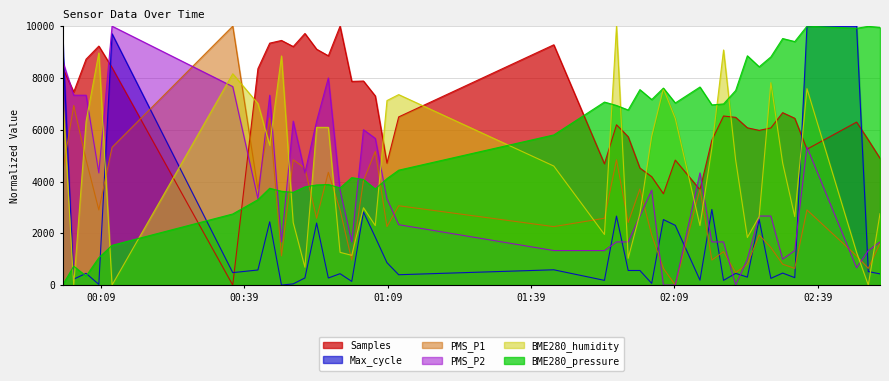

Reading left to right, transcribe all the data shown in this chart.

Samples: 2022/02/01 00:01:00=8391.7	2022/02/01 00:03:20=7460.5	2022/02/01 00:05:55=8726.6	2022/02/01 00:08:35=9230.8	2022/02/01 00:11:21=8398.3	2022/02/01 00:36:36=0.0	2022/02/01 00:41:52=8357.8	2022/02/01 00:44:20=9344.8	2022/02/01 00:46:48=9448.9	2022/02/01 00:49:15=9212.9	2022/02/01 00:51:42=9717.6	2022/02/01 00:54:09=9109.7	2022/02/01 00:56:36=8856.1	2022/02/01 00:59:03=10000.0	2022/02/01 01:01:30=7867.0	2022/02/01 01:03:57=7881.7	2022/02/01 01:06:25=7305.6	2022/02/01 01:08:52=4708.8	2022/02/01 01:11:19=6495.7	2022/02/01 01:43:46=9280.9	2022/02/01 01:54:22=4683.5	2022/02/01 01:56:53=6192.2	2022/02/01 01:59:20=5728.5	2022/02/01 02:01:47=4520.2	2022/02/01 02:04:15=4185.7	2022/02/01 02:06:42=3528.2	2022/02/01 02:09:11=4827.8	2022/02/01 02:14:21=3681.7	2022/02/01 02:16:50=5594.5	2022/02/01 02:19:17=6530.6	2022/02/01 02:21:49=6478.3	2022/02/01 02:24:16=6074.1	2022/02/01 02:26:44=5975.9	2022/02/01 02:29:11=6070.0	2022/02/01 02:31:39=6658.7	2022/02/01 02:34:11=6441.8	2022/02/01 02:36:44=5247.5	2022/02/01 02:47:07=6295.0	2022/02/01 02:49:34=5606.4	2022/02/01 02:52:01=4898.5
Max_cycle: 2022/02/01 00:01:00=9554.8	2022/02/01 00:03:20=229.7	2022/02/01 00:05:55=453.1	2022/02/01 00:08:35=26.6	2022/02/01 00:11:21=9706.3	2022/02/01 00:36:36=481.2	2022/02/01 00:41:52=582.7	2022/02/01 00:44:20=2443.4	2022/02/01 00:46:48=0.0	2022/02/01 00:49:15=46.9	2022/02/01 00:51:42=275.0	2022/02/01 00:54:09=2394.9	2022/02/01 00:56:36=273.4	2022/02/01 00:59:03=440.6	2022/02/01 01:01:30=142.2	2022/02/01 01:03:57=2823.0	2022/02/01 01:06:25=1851.3	2022/02/01 01:08:52=865.5	2022/02/01 01:11:19=399.9	2022/02/01 01:43:46=590.5	2022/02/01 01:54:22=182.8	2022/02/01 01:56:53=2663.6	2022/02/01 01:59:20=564.0	2022/02/01 02:01:47=564.0	2022/02/01 02:04:15=65.6	2022/02/01 02:06:42=2530.9	2022/02/01 02:09:11=2307.5	2022/02/01 02:14:21=190.6	2022/02/01 02:16:50=2919.9	2022/02/01 02:19:17=182.8	2022/02/01 02:21:49=453.1	2022/02/01 02:24:16=307.8	2022/02/01 02:26:44=2535.5	2022/02/01 02:29:11=259.3	2022/02/01 02:31:39=464.0	2022/02/01 02:34:11=287.5	2022/02/01 02:36:44=9989.1	2022/02/01 02:47:07=10000.0	2022/02/01 02:49:34=521.8	2022/02/01 02:52:01=432.7
PMS_P1: 2022/02/01 00:01:00=4354.8	2022/02/01 00:03:20=6935.5	2022/02/01 00:05:55=4838.7	2022/02/01 00:08:35=2903.2	2022/02/01 00:11:21=5322.6	2022/02/01 00:36:36=10000.0	2022/02/01 00:41:52=3709.7	2022/02/01 00:44:20=6451.6	2022/02/01 00:46:48=1129.0	2022/02/01 00:49:15=4838.7	2022/02/01 00:51:42=4516.1	2022/02/01 00:54:09=2580.6	2022/02/01 00:56:36=4354.8	2022/02/01 00:59:03=2903.2	2022/02/01 01:01:30=967.7	2022/02/01 01:03:57=4032.3	2022/02/01 01:06:25=5161.3	2022/02/01 01:08:52=2258.1	2022/02/01 01:11:19=3064.5	2022/02/01 01:43:46=2258.1	2022/02/01 01:54:22=2580.6	2022/02/01 01:56:53=4838.7	2022/02/01 01:59:20=2419.4	2022/02/01 02:01:47=3709.7	2022/02/01 02:04:15=1935.5	2022/02/01 02:06:42=645.2	2022/02/01 02:09:11=0.0	2022/02/01 02:14:21=3709.7	2022/02/01 02:16:50=967.7	2022/02/01 02:19:17=1290.3	2022/02/01 02:21:49=483.9	2022/02/01 02:24:16=806.5	2022/02/01 02:26:44=1935.5	2022/02/01 02:29:11=1451.6	2022/02/01 02:31:39=806.5	2022/02/01 02:34:11=645.2	2022/02/01 02:36:44=2903.2	2022/02/01 02:47:07=1129.0	2022/02/01 02:49:34=645.2	2022/02/01 02:52:01=1612.9
PMS_P2: 2022/02/01 00:01:00=8666.7	2022/02/01 00:03:20=7333.3	2022/02/01 00:05:55=7333.3	2022/02/01 00:08:35=4333.3	2022/02/01 00:11:21=10000.0	2022/02/01 00:36:36=7666.7	2022/02/01 00:41:52=3333.3	2022/02/01 00:44:20=7333.3	2022/02/01 00:46:48=1666.7	2022/02/01 00:49:15=6333.3	2022/02/01 00:51:42=4333.3	2022/02/01 00:54:09=6333.3	2022/02/01 00:56:36=8000.0	2022/02/01 00:59:03=3666.7	2022/02/01 01:01:30=1666.7	2022/02/01 01:03:57=6000.0	2022/02/01 01:06:25=5666.7	2022/02/01 01:08:52=3333.3	2022/02/01 01:11:19=2333.3	2022/02/01 01:43:46=1333.3	2022/02/01 01:54:22=1333.3	2022/02/01 01:56:53=1666.7	2022/02/01 01:59:20=1666.7	2022/02/01 02:01:47=2666.7	2022/02/01 02:04:15=3666.7	2022/02/01 02:06:42=0.0	2022/02/01 02:09:11=0.0	2022/02/01 02:14:21=4333.3	2022/02/01 02:16:50=1666.7	2022/02/01 02:19:17=1666.7	2022/02/01 02:21:49=0.0	2022/02/01 02:24:16=1000.0	2022/02/01 02:26:44=2666.7	2022/02/01 02:29:11=2666.7	2022/02/01 02:31:39=1000.0	2022/02/01 02:34:11=1333.3	2022/02/01 02:36:44=5333.3	2022/02/01 02:47:07=666.7	2022/02/01 02:49:34=1333.3	2022/02/01 02:52:01=1666.7
BME280_humidity: 2022/02/01 00:01:00=7356.3	2022/02/01 00:03:20=0.0	2022/02/01 00:05:55=6321.8	2022/02/01 00:08:35=8965.5	2022/02/01 00:11:21=0.0	2022/02/01 00:36:36=8160.9	2022/02/01 00:41:52=7011.5	2022/02/01 00:44:20=5402.3	2022/02/01 00:46:48=8850.6	2022/02/01 00:49:15=2413.8	2022/02/01 00:51:42=689.7	2022/02/01 00:54:09=6092.0	2022/02/01 00:56:36=6092.0	2022/02/01 00:59:03=1264.4	2022/02/01 01:01:30=1149.4	2022/02/01 01:03:57=2988.5	2022/02/01 01:06:25=2298.9	2022/02/01 01:08:52=7126.4	2022/02/01 01:11:19=7356.3	2022/02/01 01:43:46=4597.7	2022/02/01 01:54:22=1954.0	2022/02/01 01:56:53=10000.0	2022/02/01 01:59:20=1034.5	2022/02/01 02:01:47=2758.6	2022/02/01 02:04:15=5747.1	2022/02/01 02:06:42=7586.2	2022/02/01 02:09:11=6436.8	2022/02/01 02:14:21=2298.9	2022/02/01 02:16:50=5287.4	2022/02/01 02:19:17=9080.5	2022/02/01 02:21:49=4827.6	2022/02/01 02:24:16=1839.1	2022/02/01 02:26:44=2643.7	2022/02/01 02:29:11=7816.1	2022/02/01 02:31:39=4712.6	2022/02/01 02:34:11=2643.7	2022/02/01 02:36:44=7586.2	2022/02/01 02:47:07=1264.4	2022/02/01 02:49:34=0.0	2022/02/01 02:52:01=2758.6
BME280_pressure: 2022/02/01 00:01:00=0.0	2022/02/01 00:03:20=730.1	2022/02/01 00:05:55=347.1	2022/02/01 00:08:35=1056.1	2022/02/01 00:11:21=1535.6	2022/02/01 00:36:36=2745.9	2022/02/01 00:41:52=3297.9	2022/02/01 00:44:20=3740.1	2022/02/01 00:46:48=3623.2	2022/02/01 00:49:15=3581.6	2022/02/01 00:51:42=3792.9	2022/02/01 00:54:09=3867.5	2022/02/01 00:56:36=3885.1	2022/02/01 00:59:03=3751.3	2022/02/01 01:01:30=4151.2	2022/02/01 01:03:57=4076.6	2022/02/01 01:06:25=3711.2	2022/02/01 01:08:52=4111.8	2022/02/01 01:11:19=4437.8	2022/02/01 01:43:46=5799.5	2022/02/01 01:54:22=7068.9	2022/02/01 01:56:53=6937.3	2022/02/01 01:59:20=6761.2	2022/02/01 02:01:47=7548.4	2022/02/01 02:04:15=7166.1	2022/02/01 02:06:42=7608.3	2022/02/01 02:09:11=7033.7	2022/02/01 02:14:21=7649.8	2022/02/01 02:16:50=6959.1	2022/02/01 02:19:17=6996.4	2022/02/01 02:21:49=7516.0	2022/02/01 02:24:16=8855.9	2022/02/01 02:26:44=8431.3	2022/02/01 02:29:11=8813.6	2022/02/01 02:31:39=9522.6	2022/02/01 02:34:11=9405.8	2022/02/01 02:36:44=10000.0	2022/02/01 02:47:07=9918.3	2022/02/01 02:49:34=9993.0	2022/02/01 02:52:01=9951.4